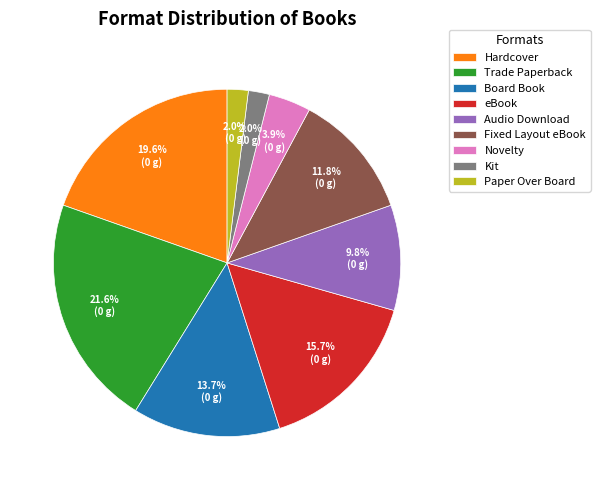

Is it true that Audio Download is 1% of the pie?

False